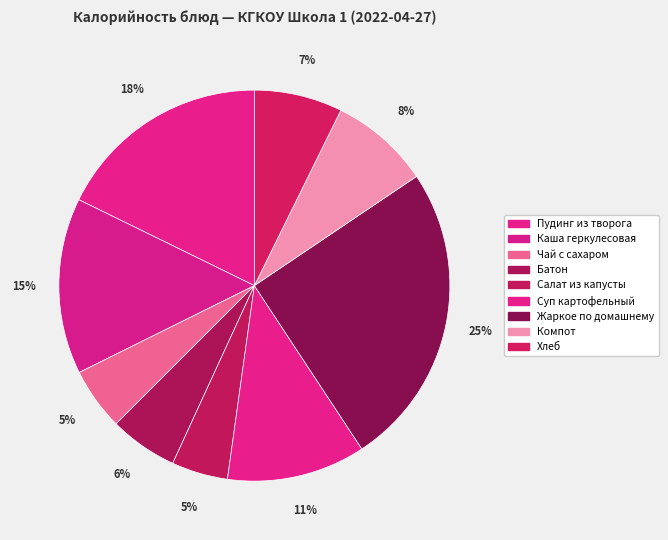

Count the number of slices in the pie.

9